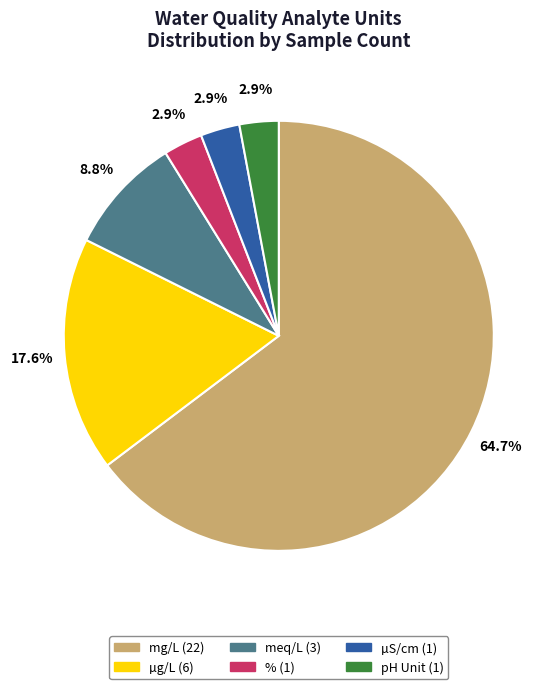

Is there a majority slice in this chart?

Yes